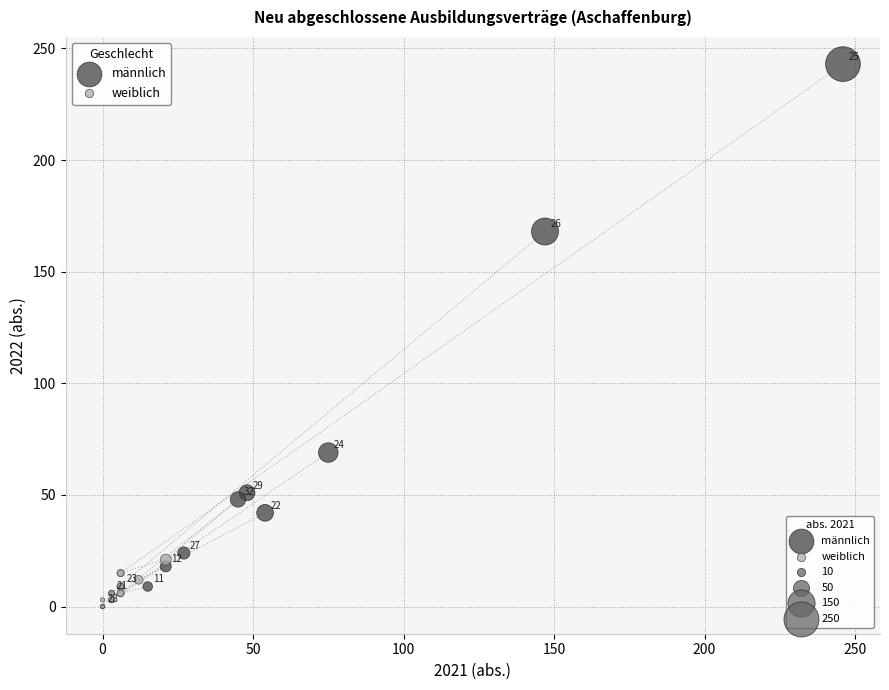

Which series has the largest Y range (max minus min)?

männlich